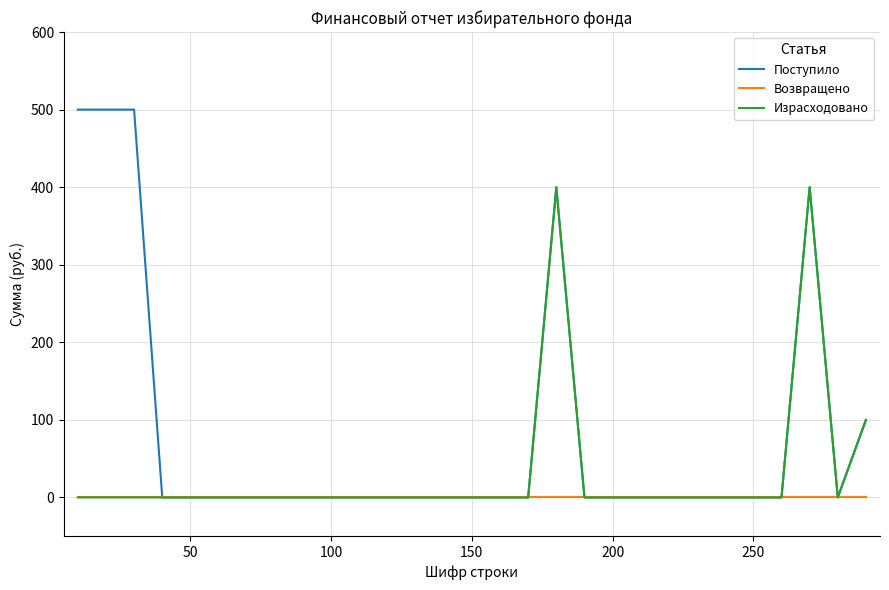

What is the average value of the Израсходовано series?

31